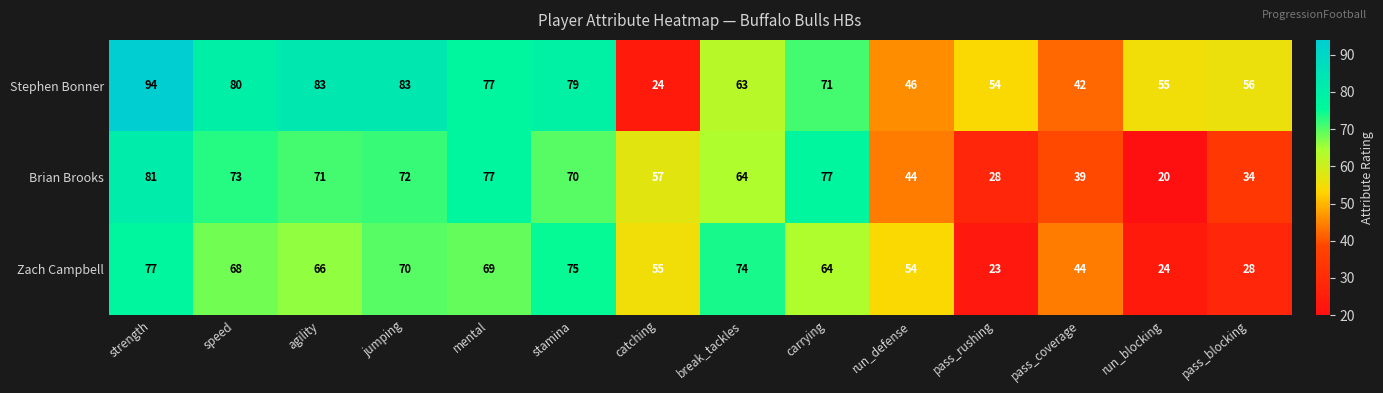

Rank the series by their maximum value, from lowest to highest.

Zach Campbell, Brian Brooks, Stephen Bonner